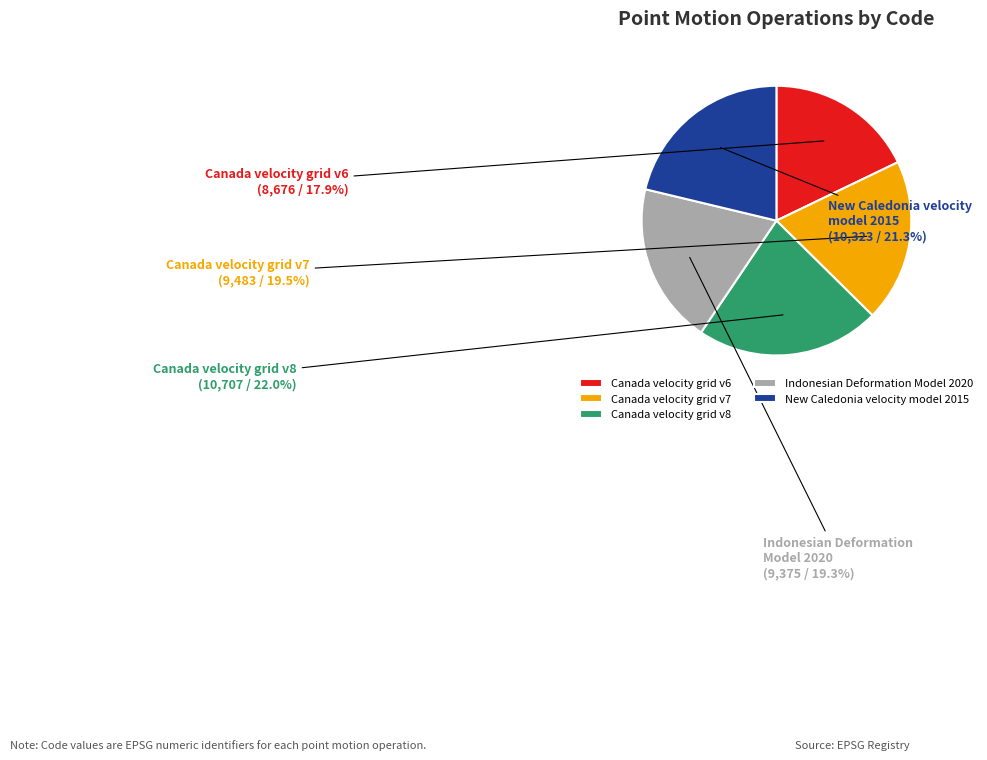

True or false: Indonesian Deformation Model 2020 accounts for 19% of the total.

True